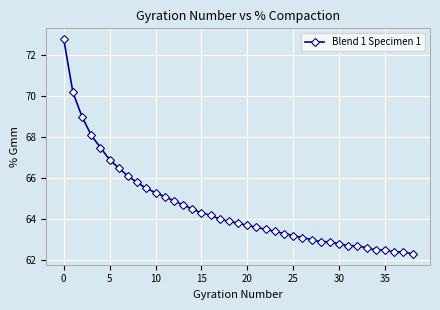

What is the average value?

64.6